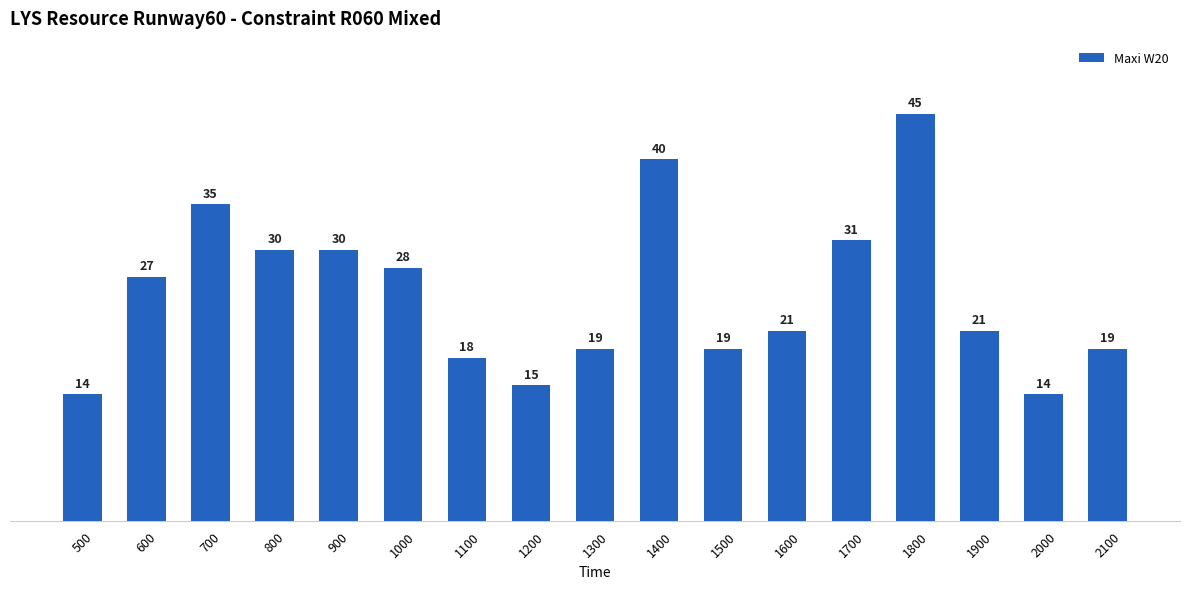

How many distinct data groups are displayed?

1